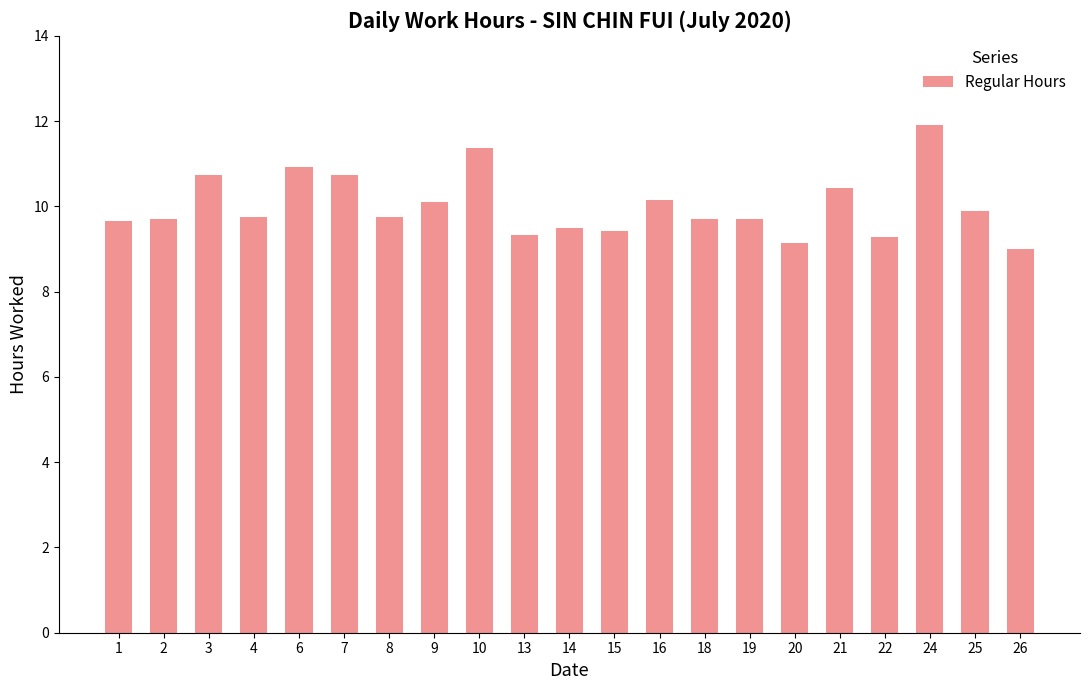

What is the ratio of the value at 15 to the value at 25?

1.0